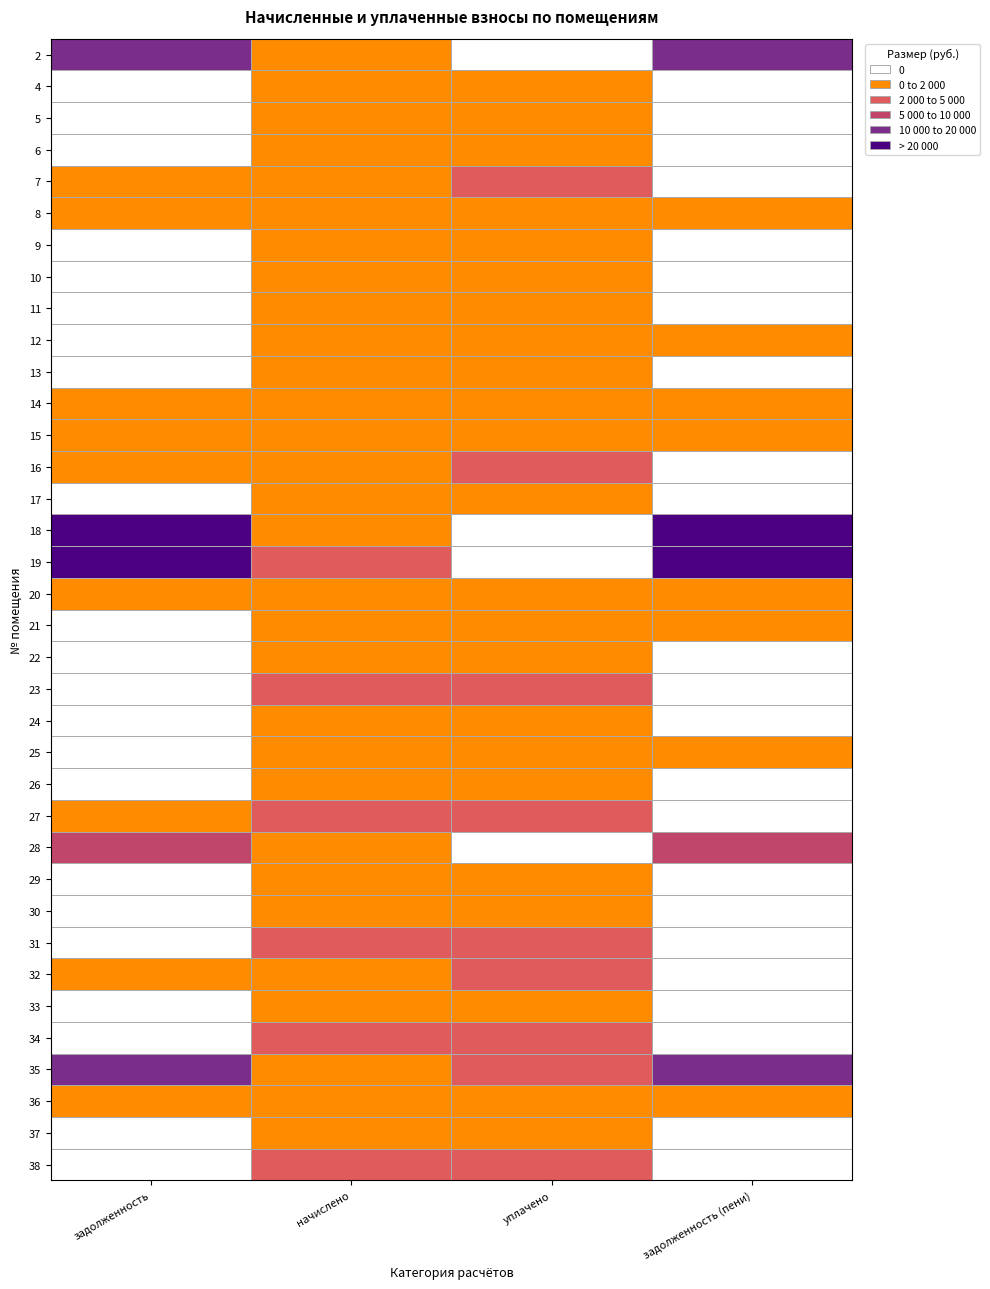

The 21 series shows 1076.1 at 2. True or false?

False